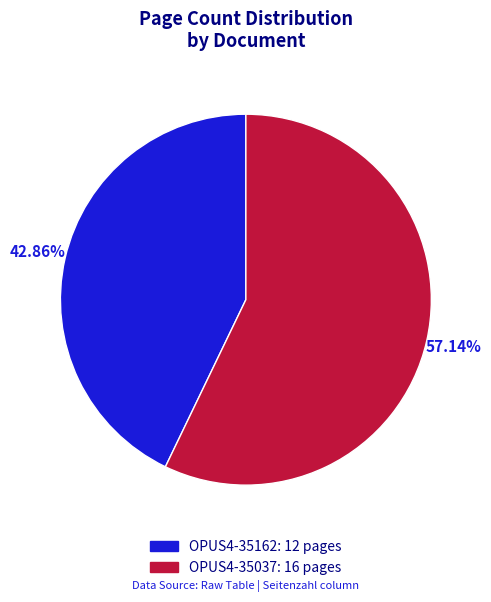

Does any single category account for the majority?

Yes